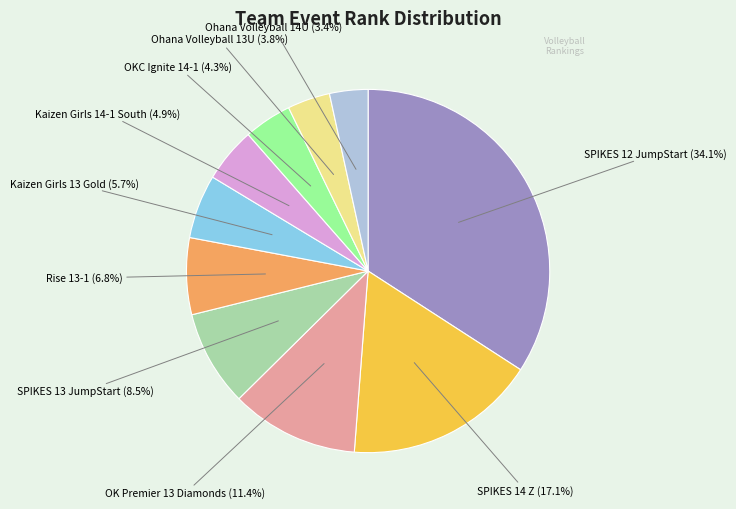

Is there any slice that represents more than half of the pie?

No